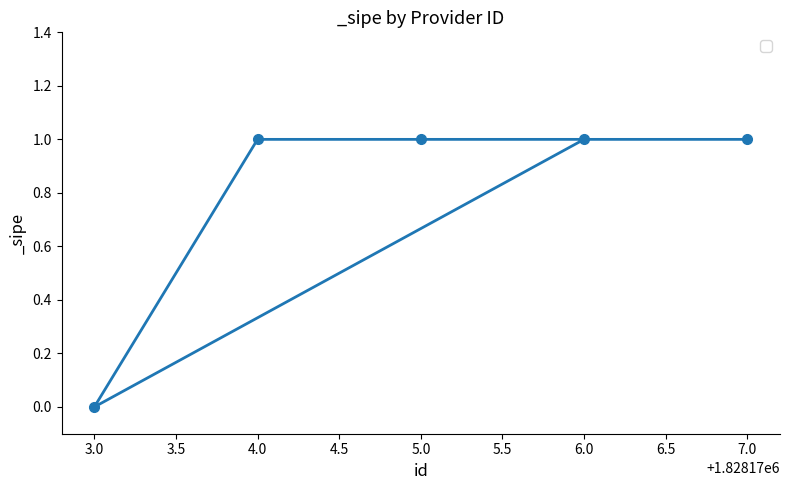

Is it true that the value at 5.0 is 1?

True